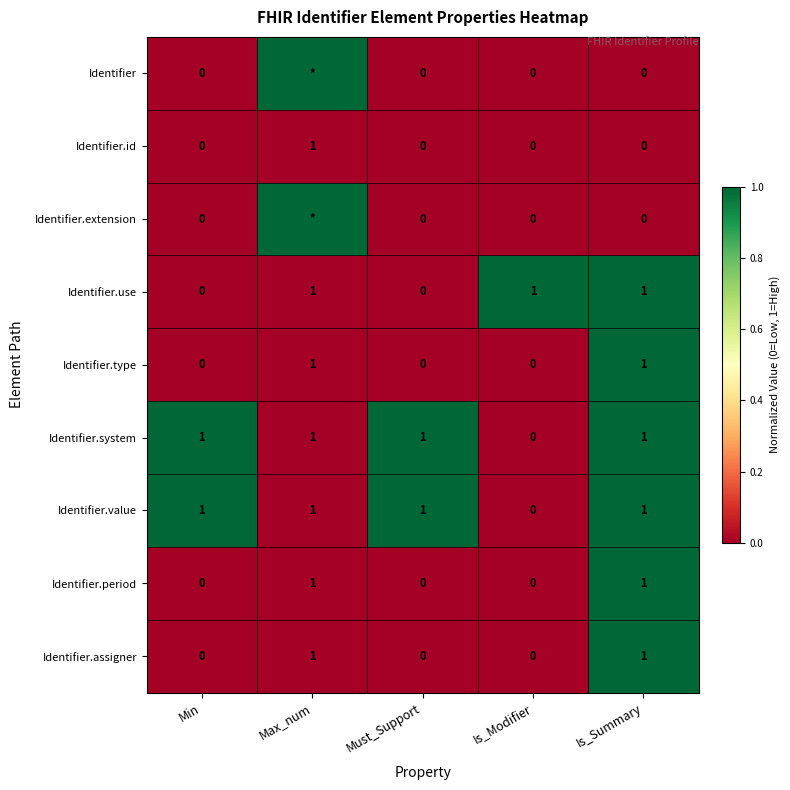

Is it true that Identifier.id equals 0 at Min?

True